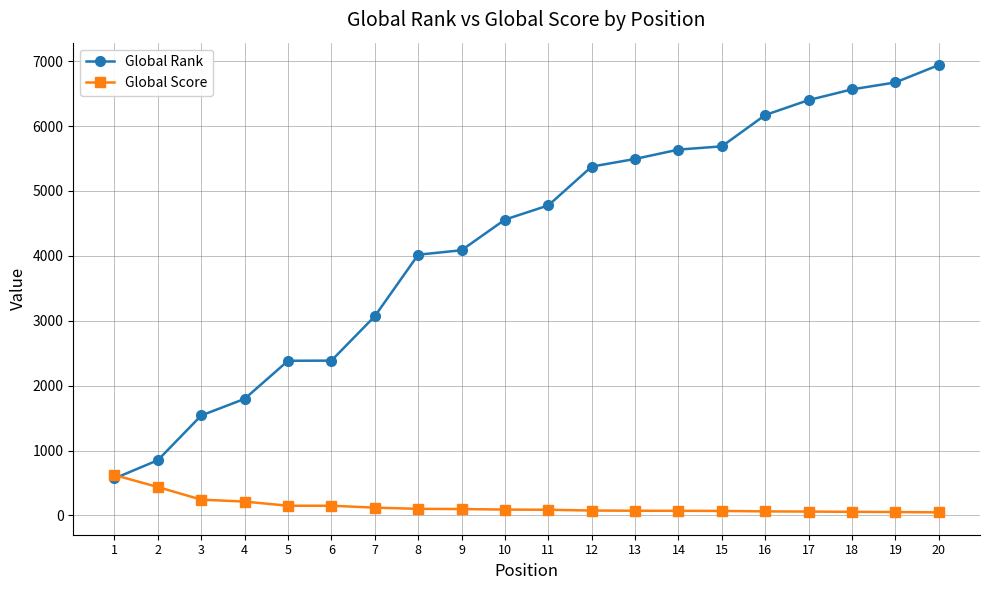

The value of Global Rank at 18 is 6566. True or false?

True